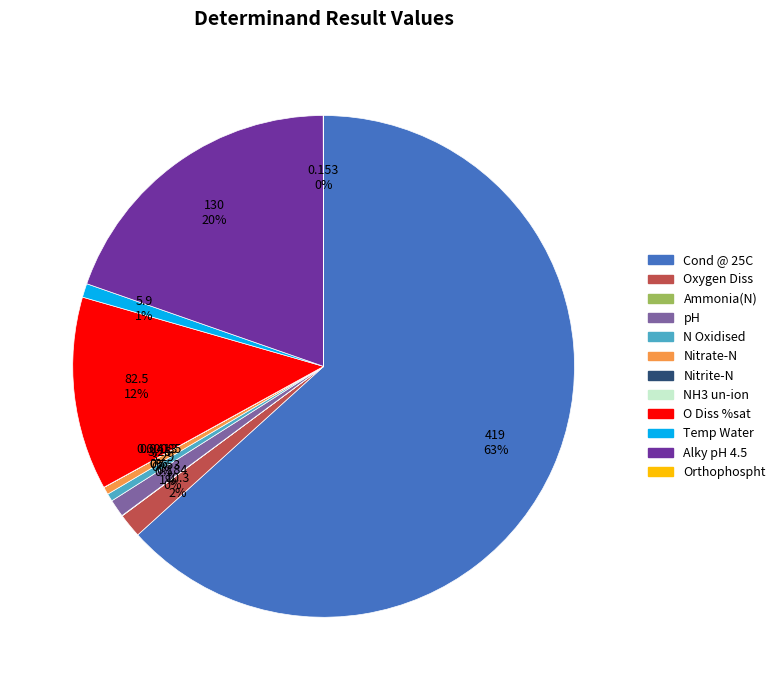

True or false: Temp Water accounts for 11% of the total.

False